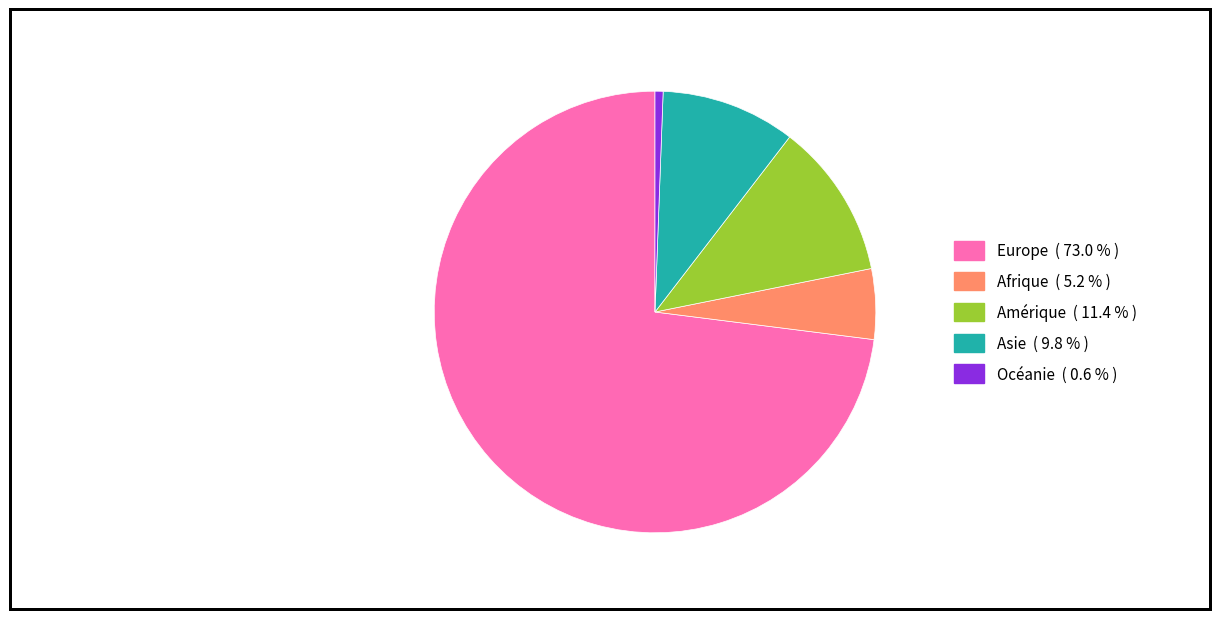

Rank the categories by value from lowest to highest.

Océanie, Afrique, Asie, Amérique, Europe